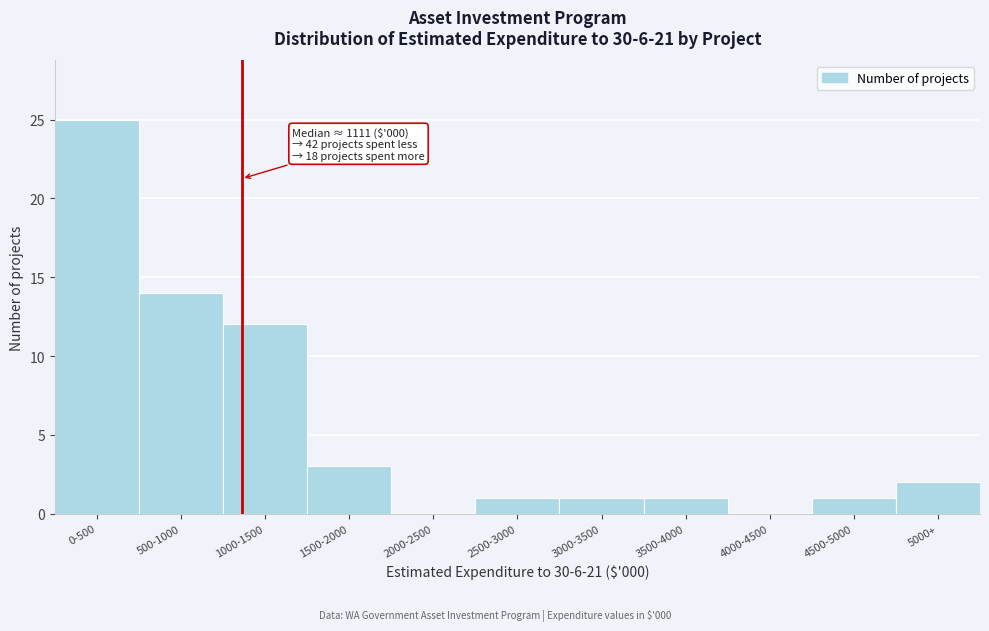

Reading left to right, extract all data points from this chart.

0-500=25	500-1000=14	1000-1500=12	1500-2000=3	2000-2500=0	2500-3000=1	3000-3500=1	3500-4000=1	4000-4500=0	4500-5000=1	5000+=2